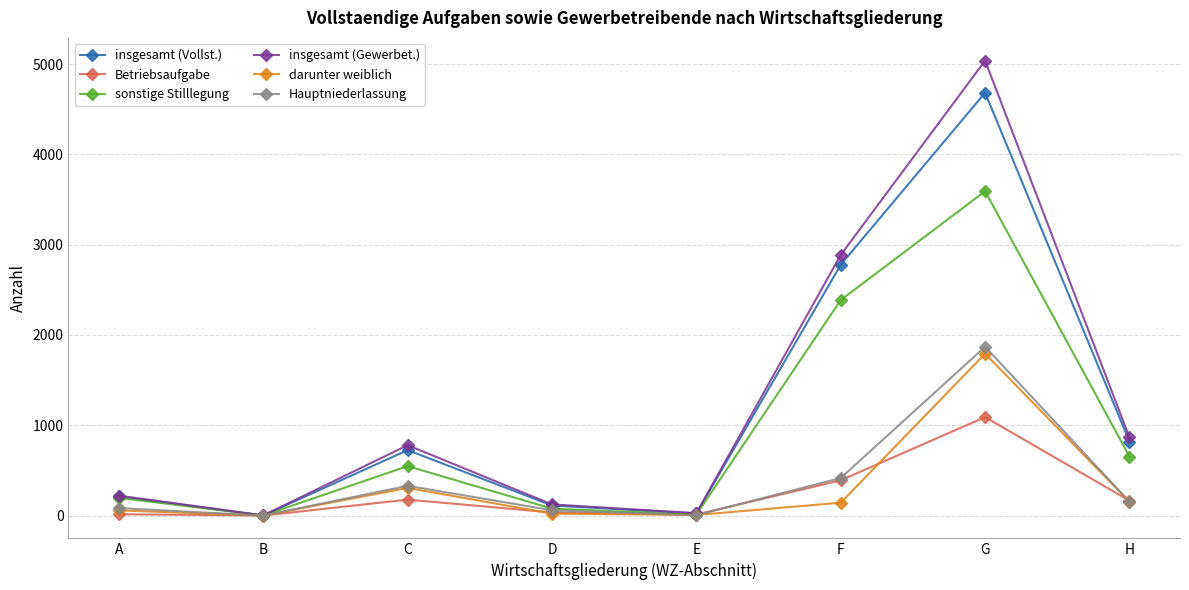

What is the average value of the sonstige Stilllegung series?

934